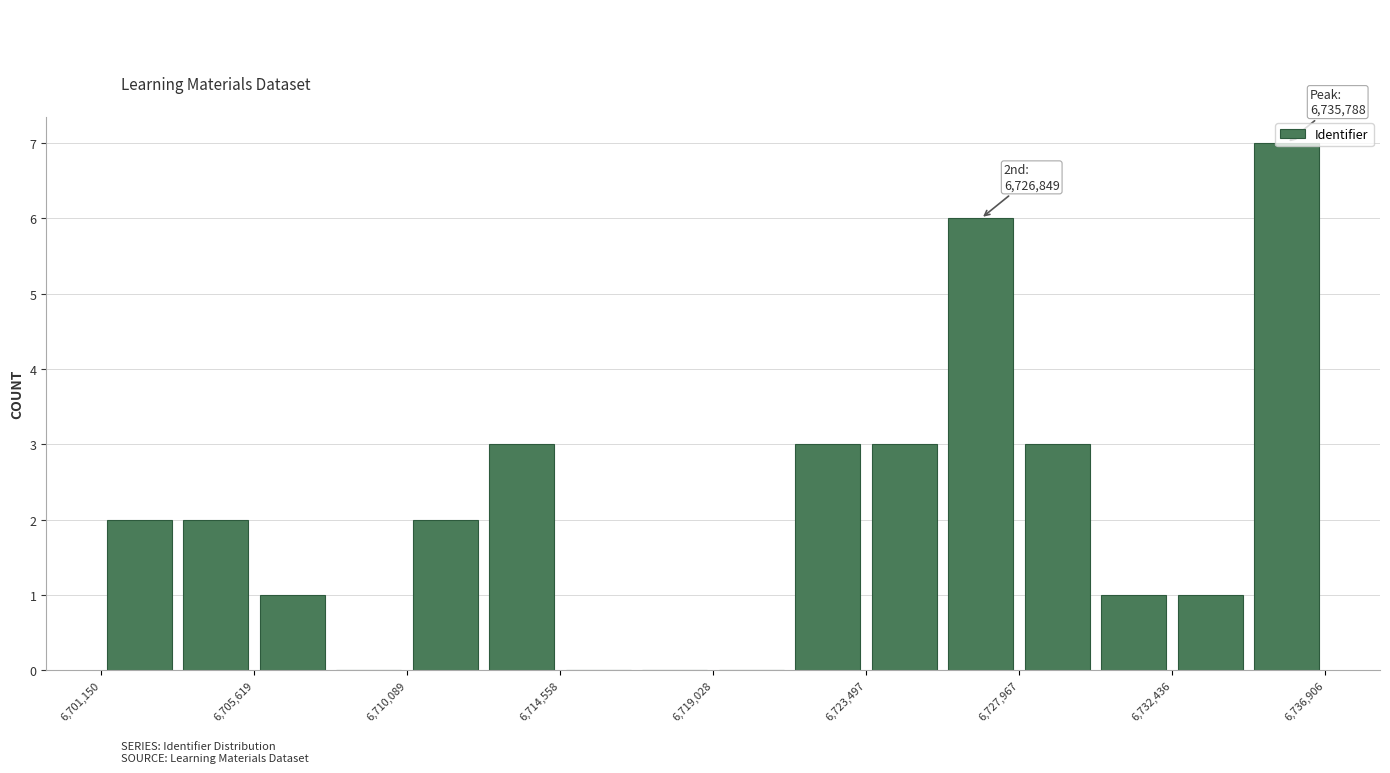

Which range on the x-axis has the tallest bar?

6734500 to 6737000